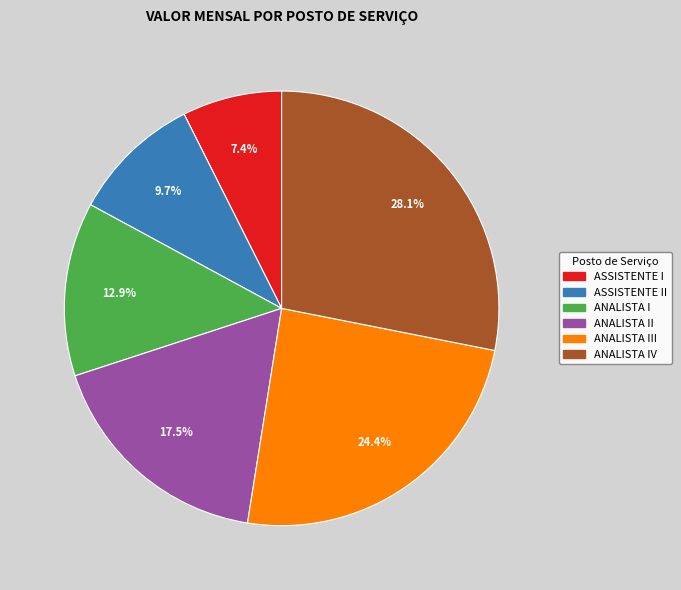

Is there any slice that represents more than half of the pie?

No